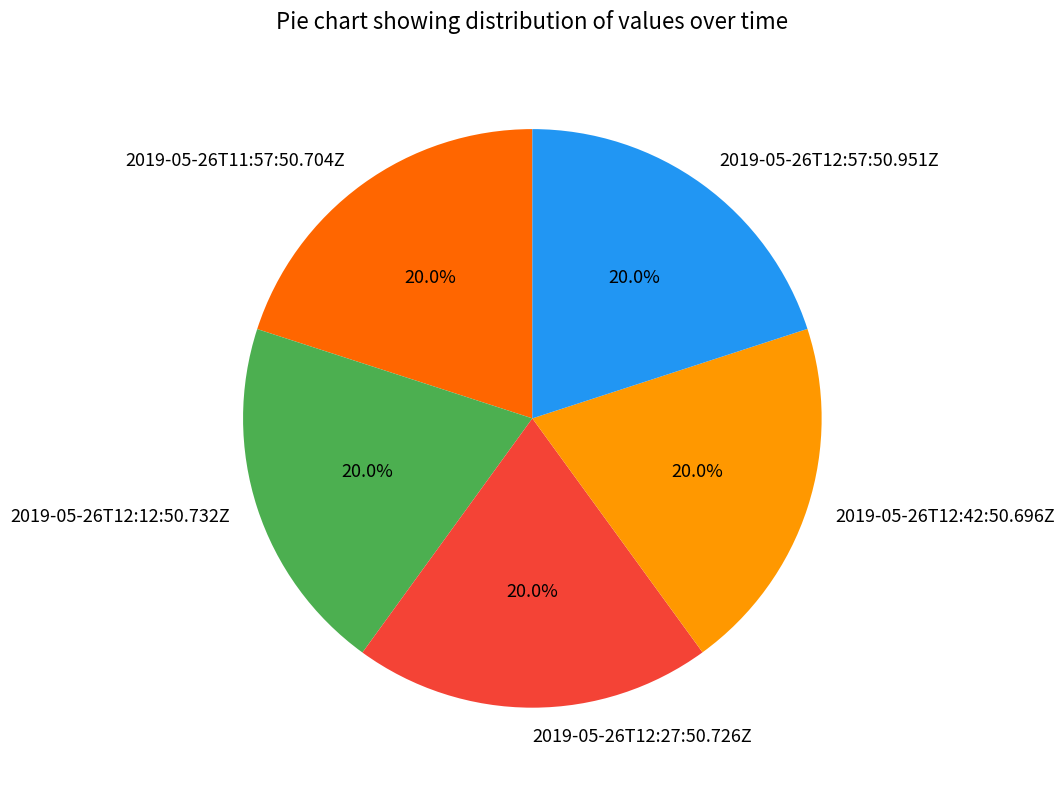

Do 2019-05-26T11:57:50.704Z and 2019-05-26T12:12:50.732Z together represent more than half of the pie?

No